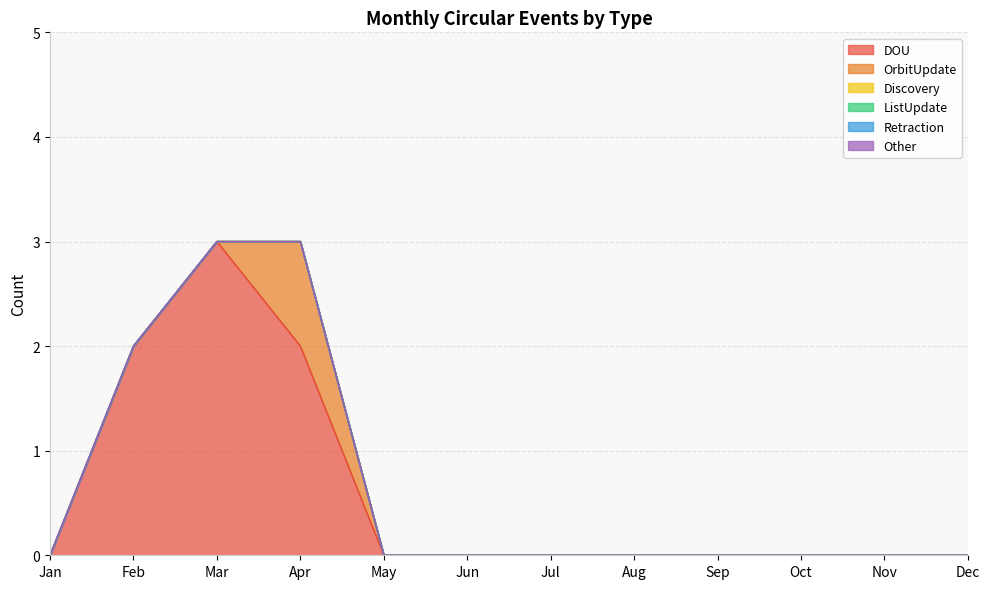

Reading right to left, extract all data points from this chart.

DOU: 0	0	0	0	0	0	0	0	2	3	2	0
OrbitUpdate: 0	0	0	0	0	0	0	0	1	0	0	0
Discovery: 0	0	0	0	0	0	0	0	0	0	0	0
ListUpdate: 0	0	0	0	0	0	0	0	0	0	0	0
Retraction: 0	0	0	0	0	0	0	0	0	0	0	0
Other: 0	0	0	0	0	0	0	0	0	0	0	0